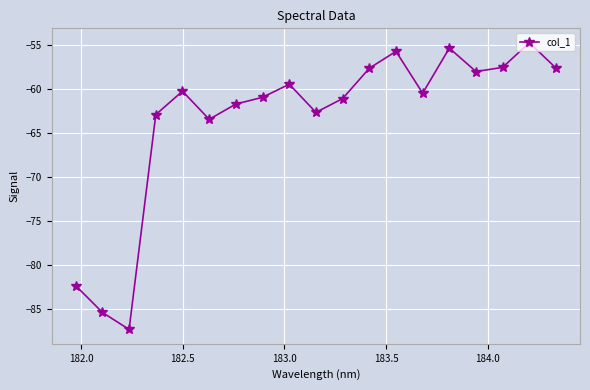

What is the difference between the maximum and minimum values?

32.6